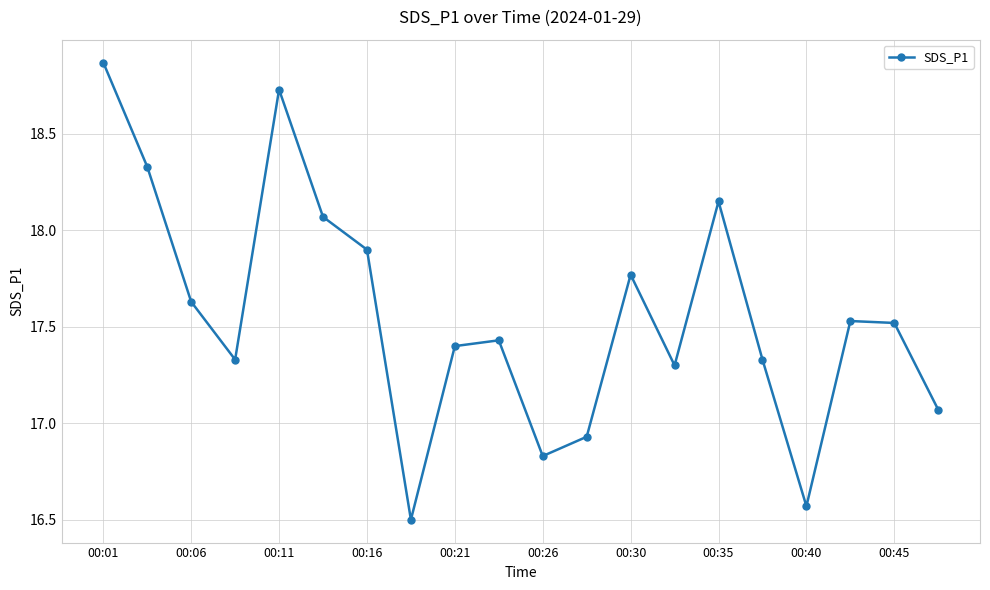

How many points are higher than both their immediate neighbors (excluding endpoints)?

5